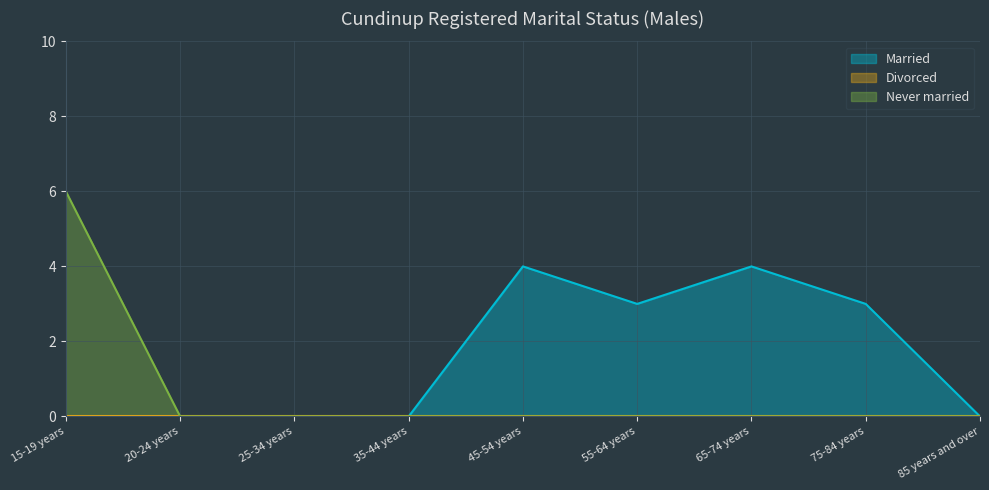

Is the value of Married at 35-44 years greater than the value of Never married at 85 years and over?

No